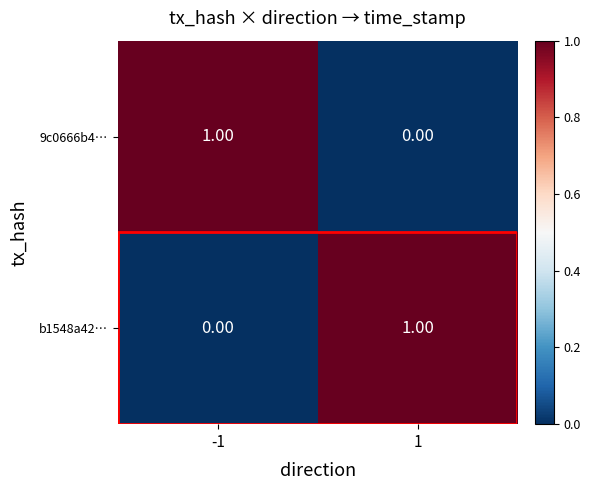

Rank the categories by b1548a42… value from lowest to highest.

-1, 1